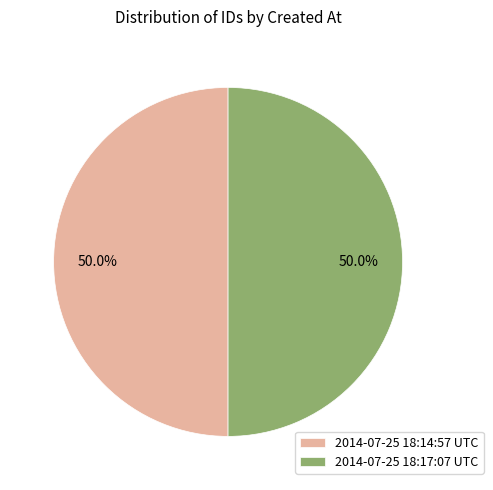

Is it true that 2014-07-25 18:17:07 UTC is 50% of the pie?

True